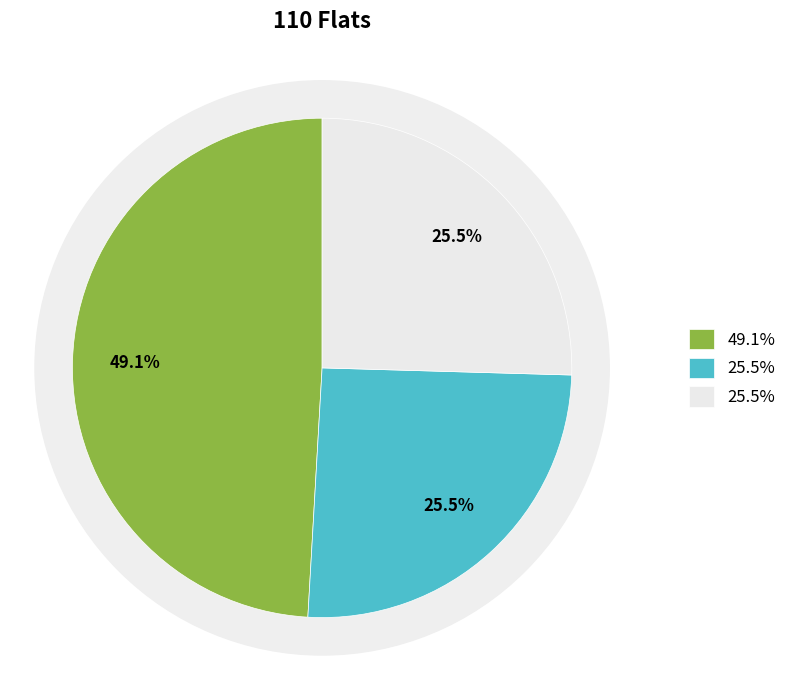

How many slices are in this pie chart?

3